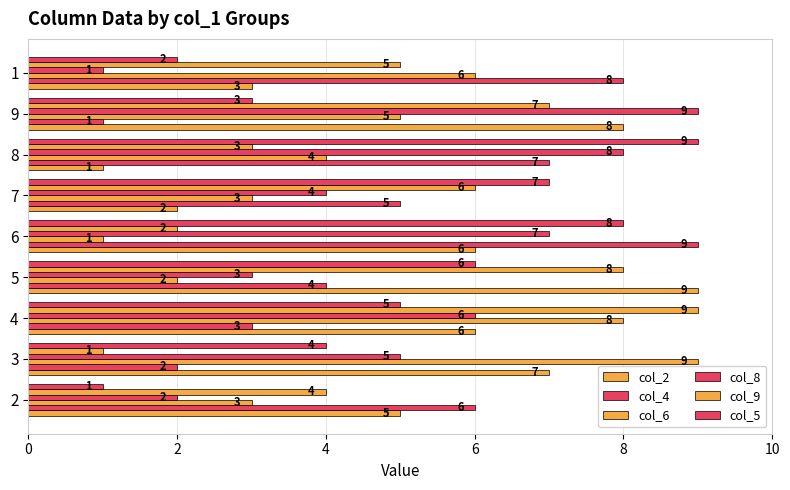

Is the value of col_6 at 8 greater than the value of col_2 at 2?

No